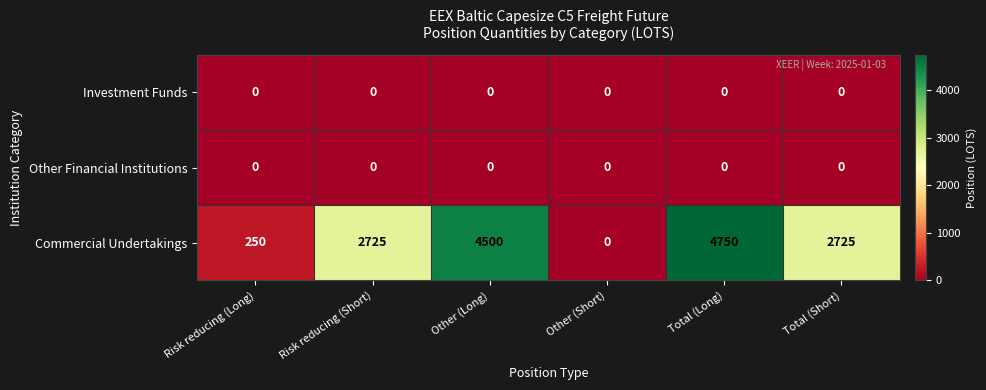

True or false: Commercial Undertakings has a value of 332 at Risk reducing (Long).

False